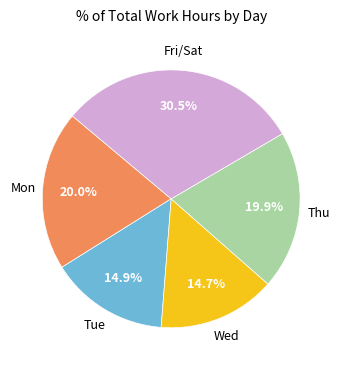

Is there a majority slice in this chart?

No